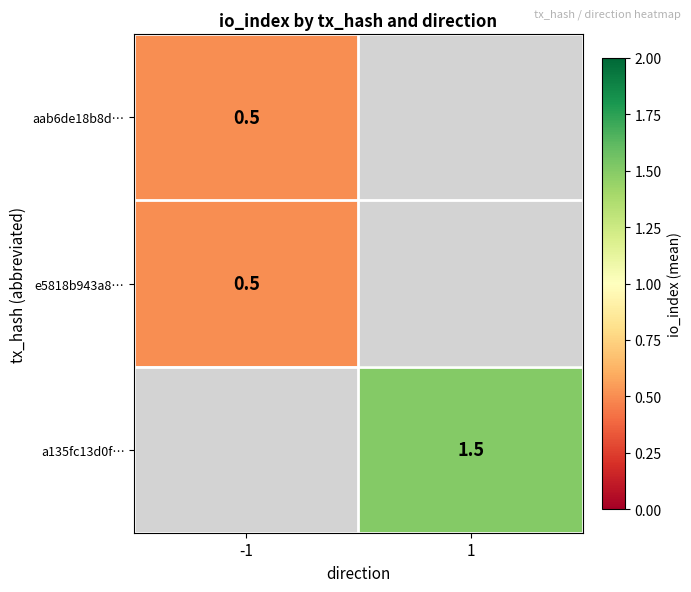

The aab6de18b8d… series shows 0.8 at -1. True or false?

False